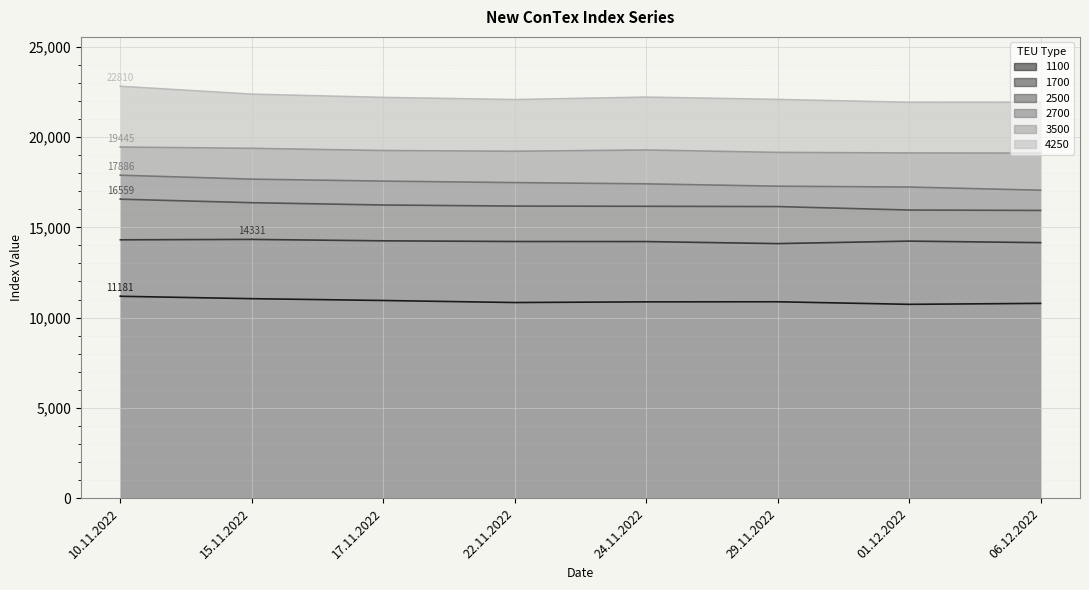

Reading left to right, what are all the values shown in this chart?

1100: 11181	11048	10948	10835	10873	10877	10735	10788
1700: 14308	14331	14252	14215	14211	14098	14237	14152
2500: 16559	16364	16236	16177	16165	16150	15958	15936
2700: 17886	17668	17559	17477	17408	17278	17231	17055
3500: 19445	19375	19253	19213	19283	19150	19118	19110
4250: 22810	22375	22195	22075	22211	22083	21925	21925